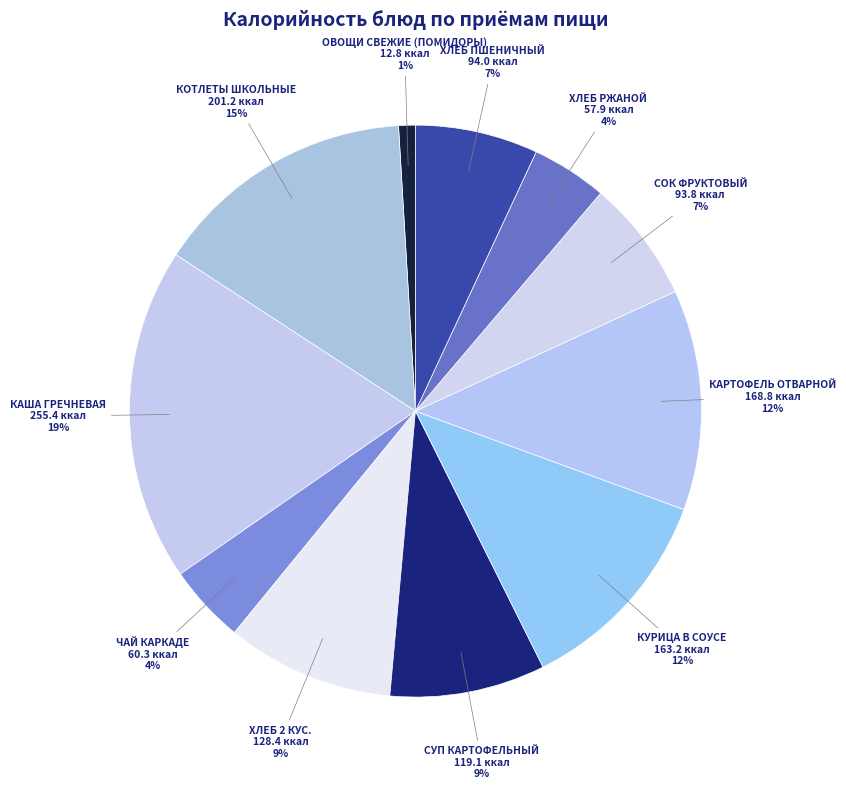

The ОВОЩИ СВЕЖИЕ (ПОМИДОРЫ) slice represents 1% of the pie. True or false?

True